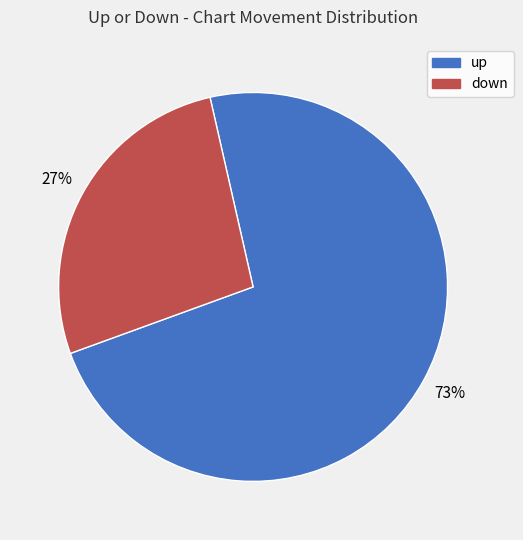

The down slice represents 27% of the pie. True or false?

True